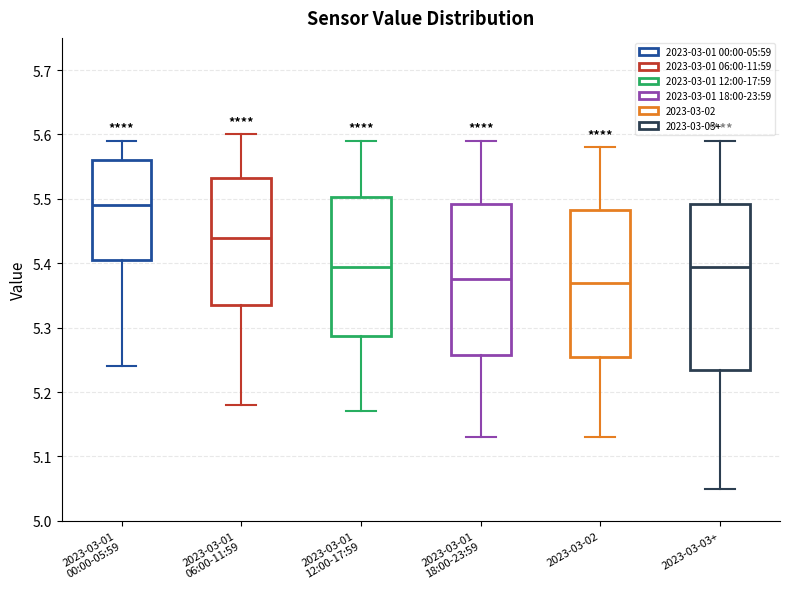

Comparing the boxes themselves (not the whiskers), which one is the tallest?

2023-03-03+